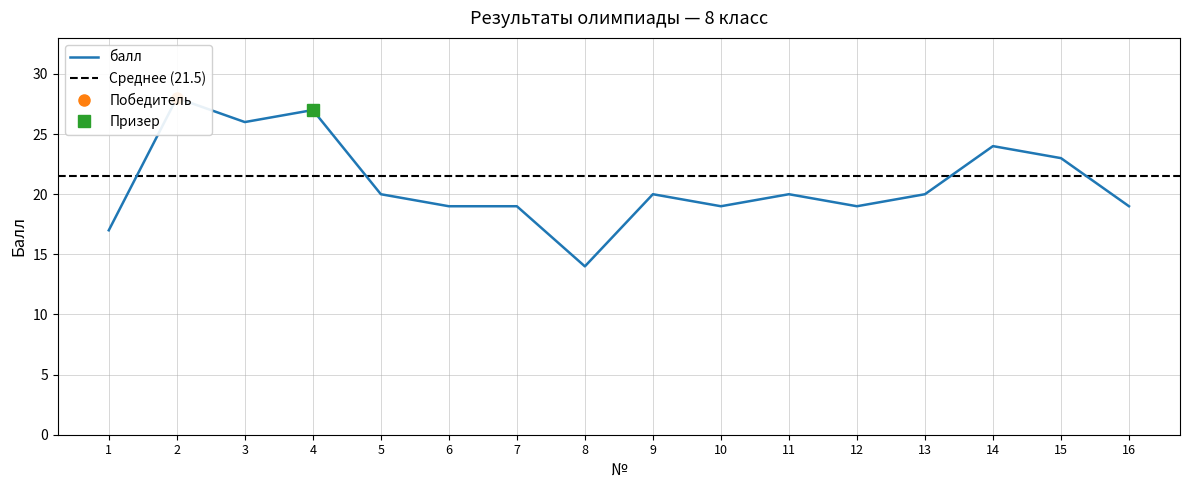

Reading left to right, list all the values displayed in this chart.

17	28	26	27	20	19	19	14	20	19	20	19	20	24	23	19